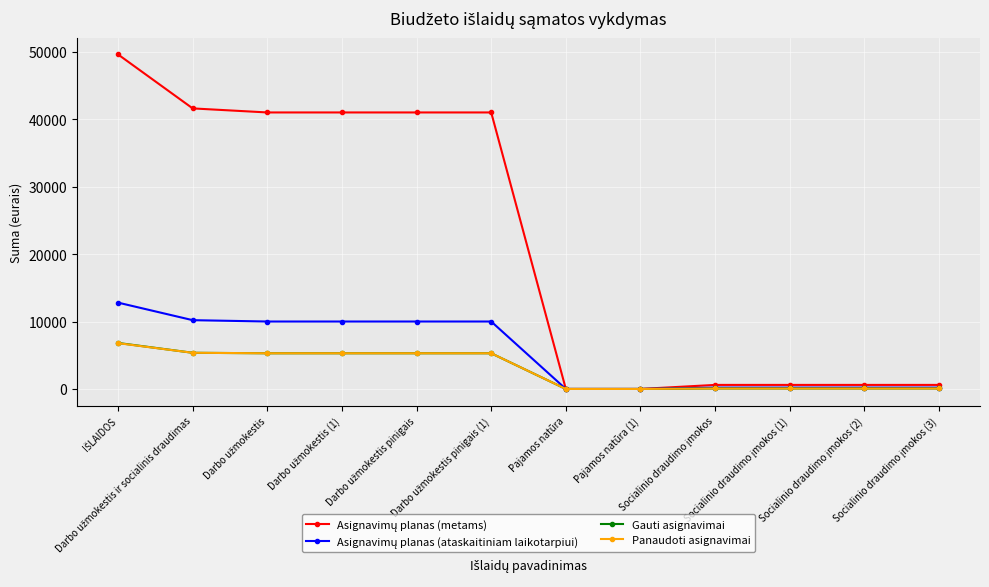

How many lines are shown in the chart?

4